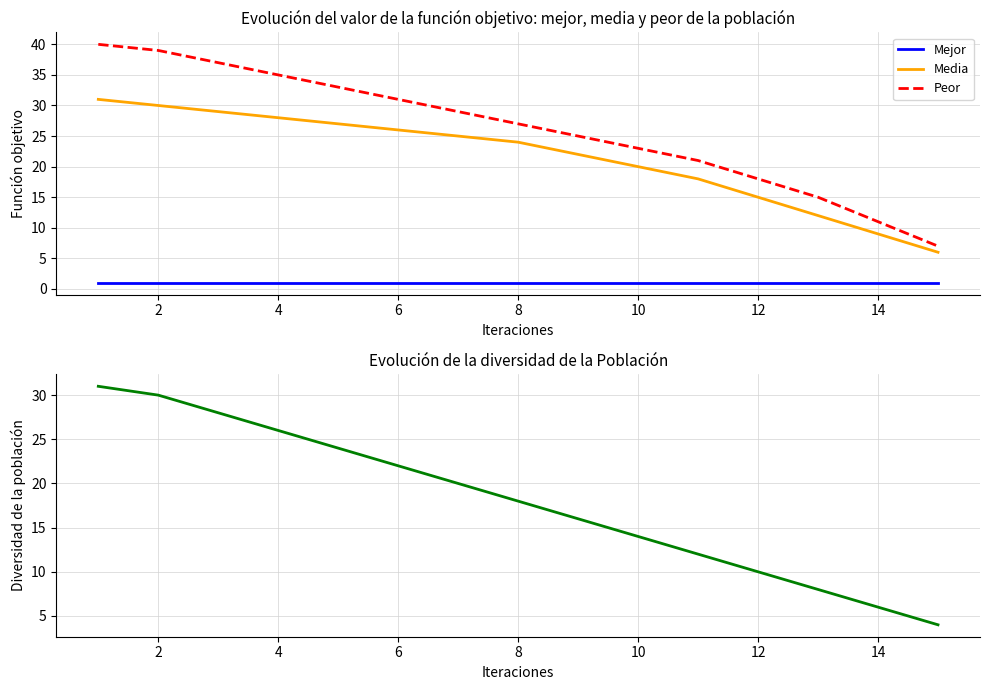

The value of Media at 12 is 6. True or false?

False